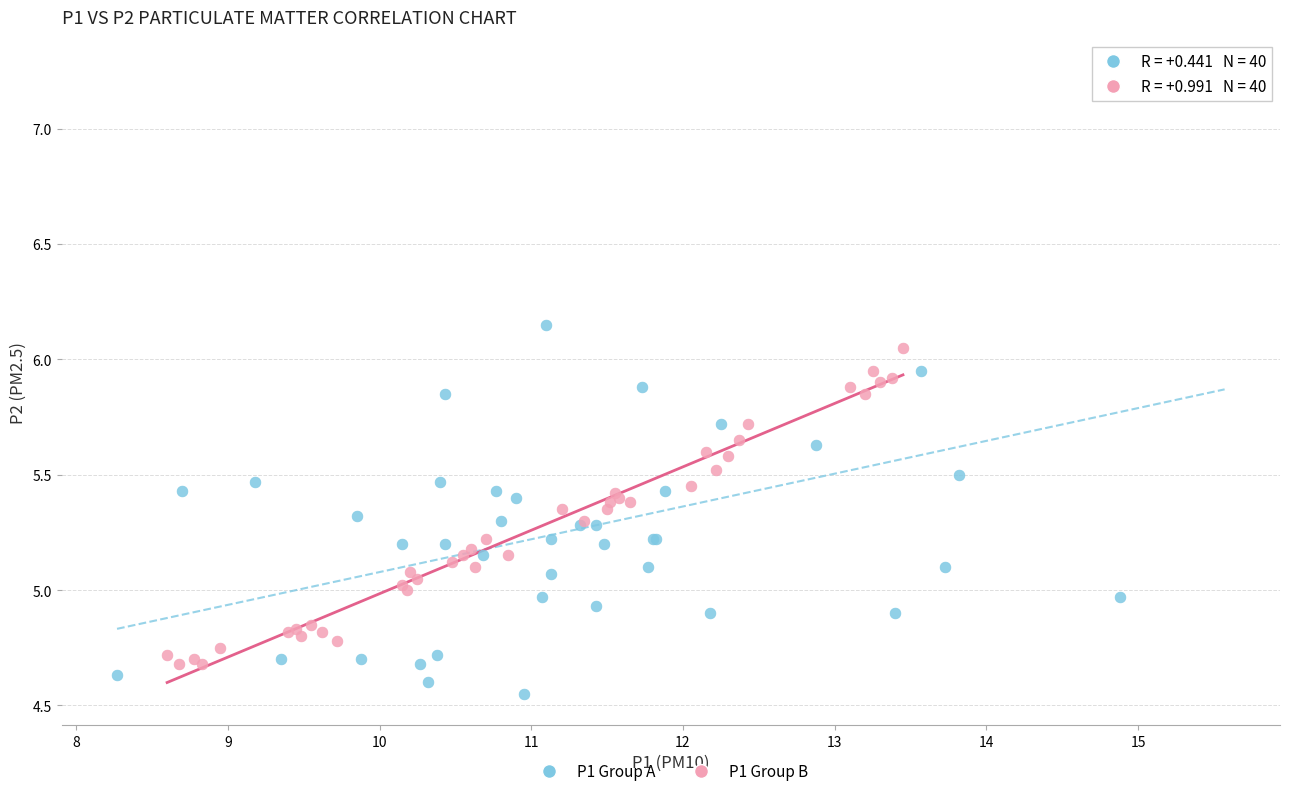

Which series contains the highest Y value?

P1 Group A